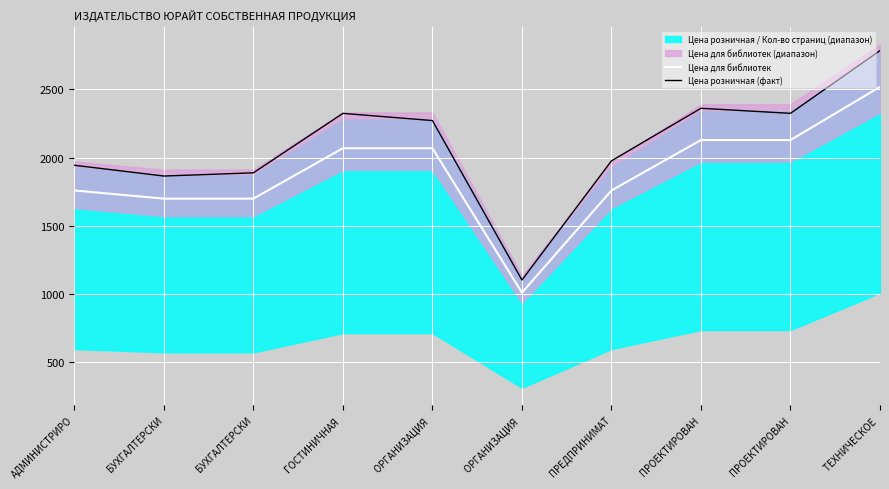

How many interior local peaks does the Цена розничная (факт) series have?

2